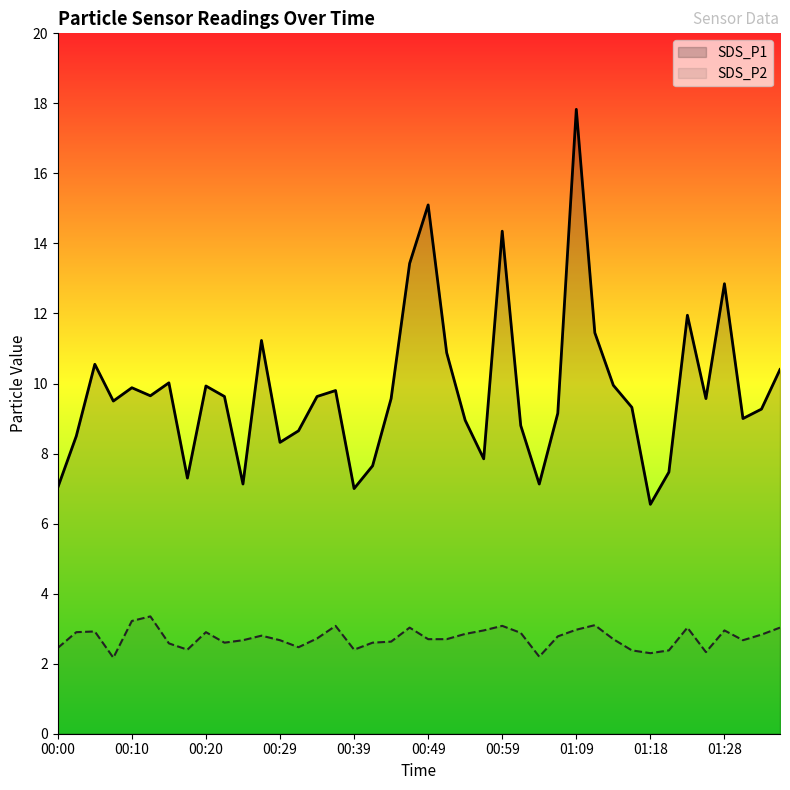

What is the spread (max minus min) of values at 19?

10.4